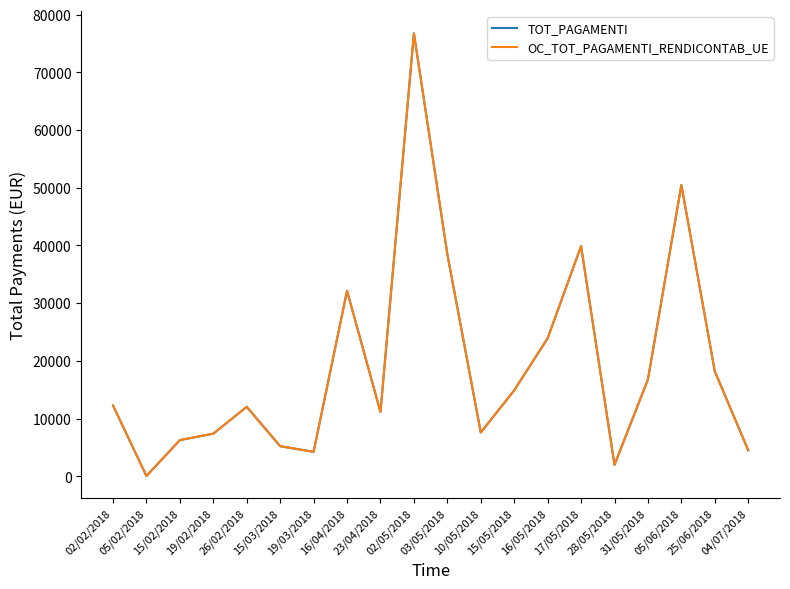

How many lines are shown in the chart?

2